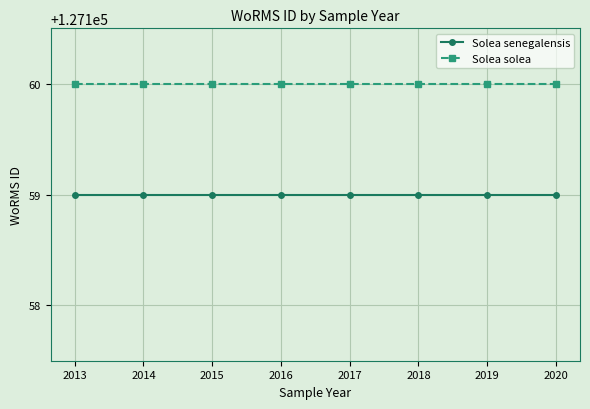

Reading left to right, transcribe all the data shown in this chart.

Solea senegalensis: 2013=127159	2014=127159	2015=127159	2016=127159	2017=127159	2018=127159	2019=127159	2020=127159
Solea solea: 2013=127160	2014=127160	2015=127160	2016=127160	2017=127160	2018=127160	2019=127160	2020=127160